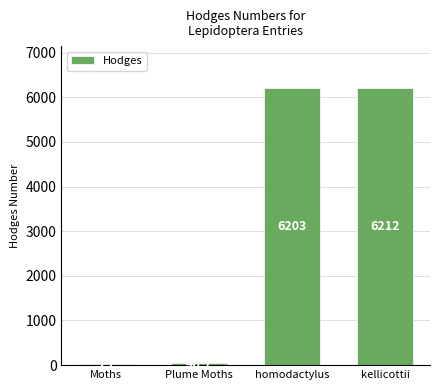

List the labels in order of value, largest first.

kellicottii, homodactylus, Plume Moths, Moths